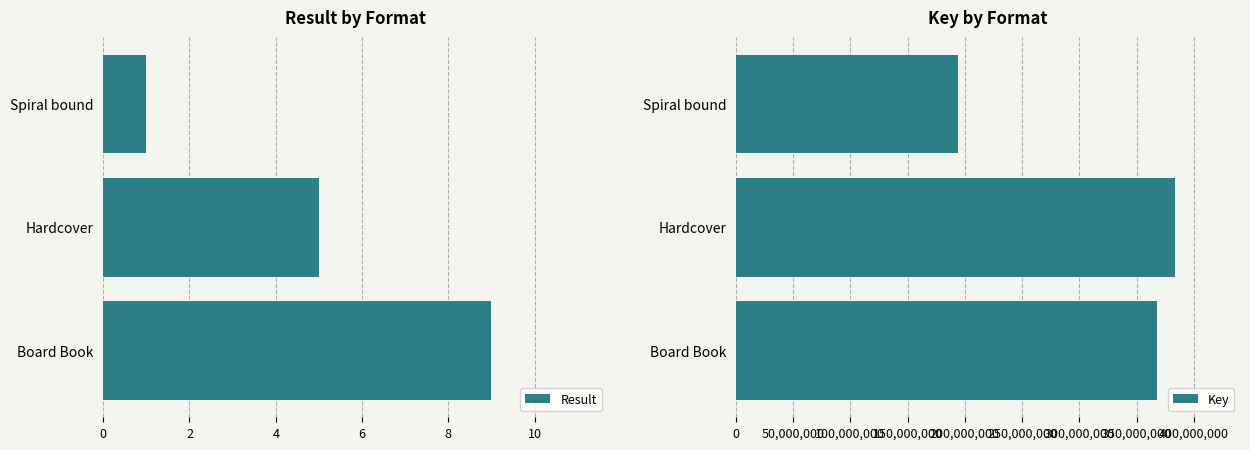

List the labels in order of Result value, largest first.

Board Book, Hardcover, Spiral bound